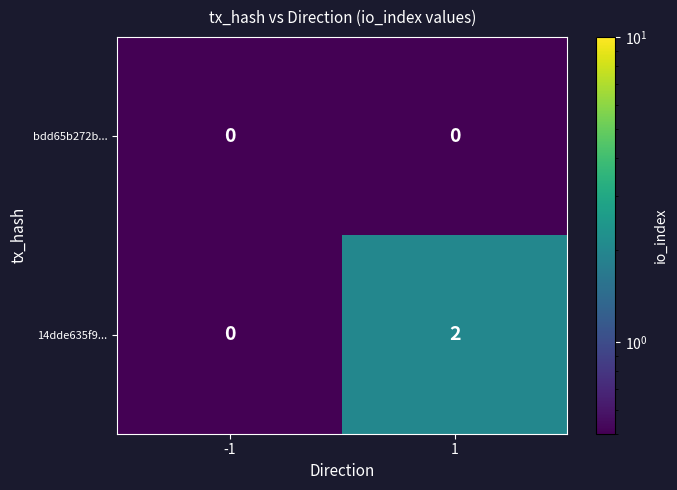

Which series has the largest total across all categories?

14dde635f9...